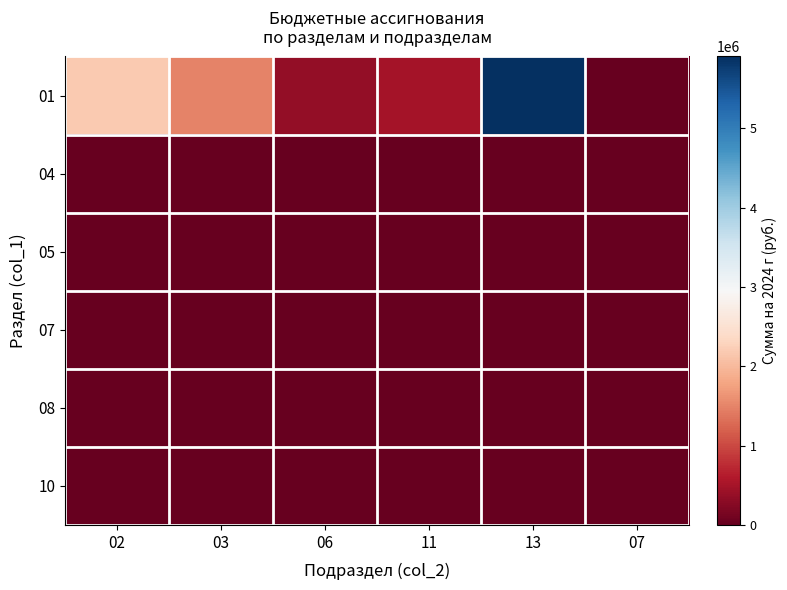

At how many categories does at least one series exceed 788447?

3